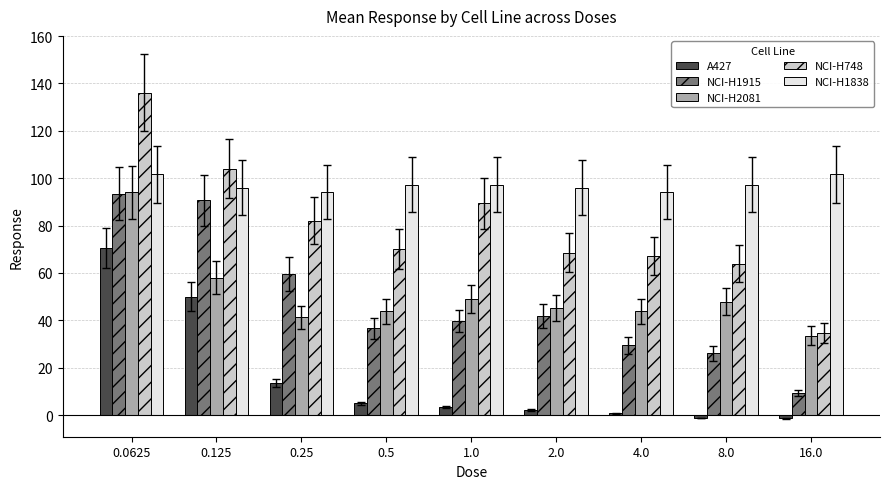

What is the spread (max minus min) of values at 1.0?

94.0